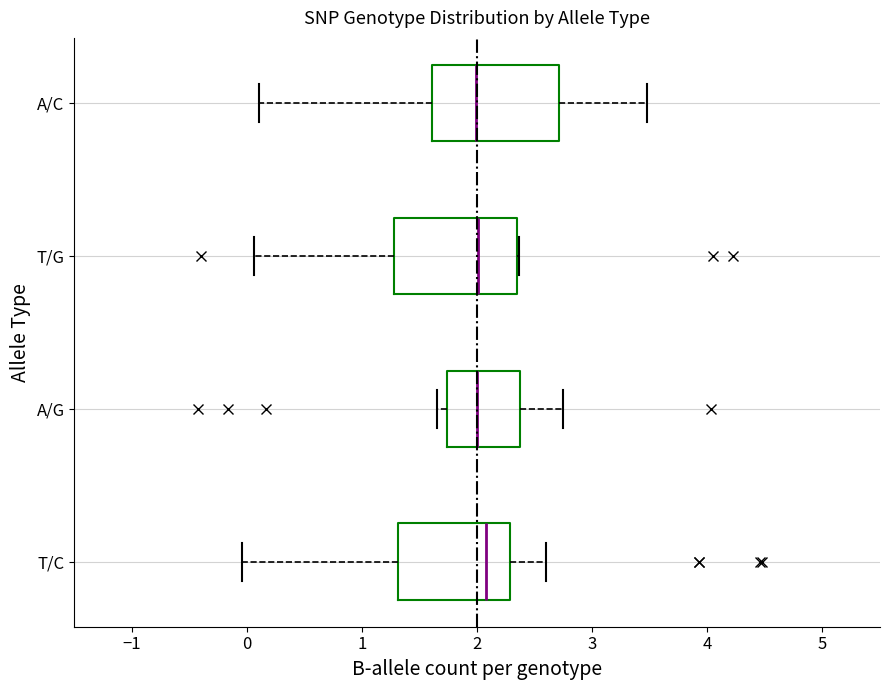

Where does the right whisker of the box for A/G end on the x-axis? The values are not printed on the chart, so give them approximately, as read against the axis.

2.7